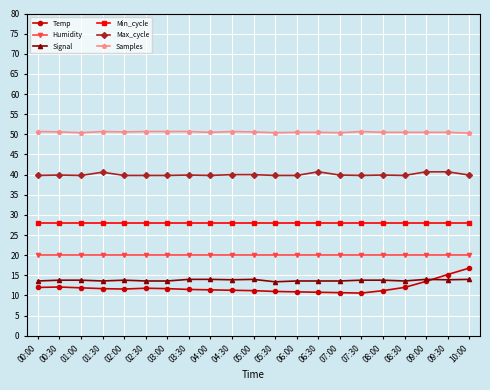

What is the label of the 9th point from the right?

06:00